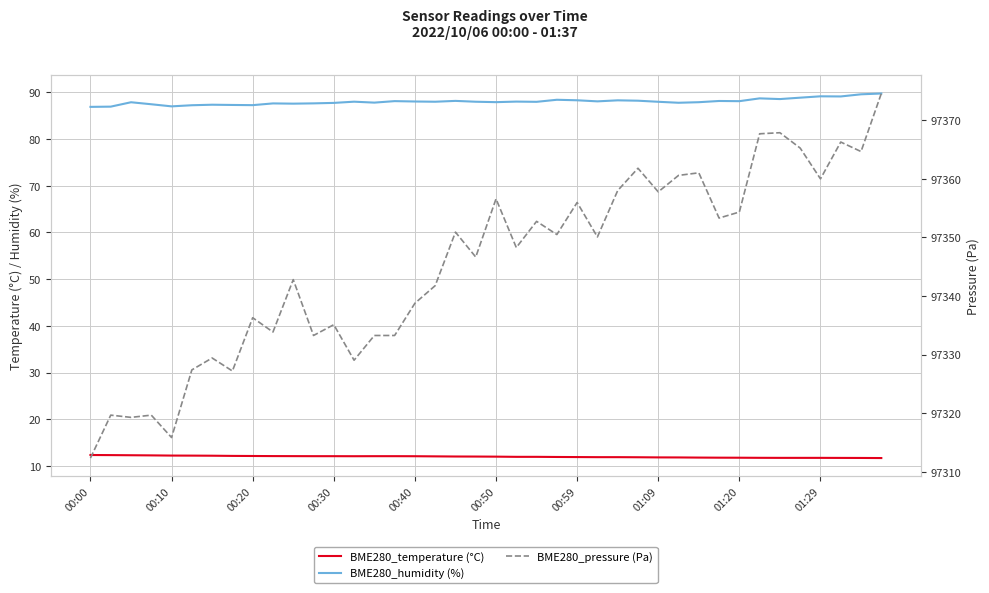

At how many categories does at least one series exceed 32350?

40